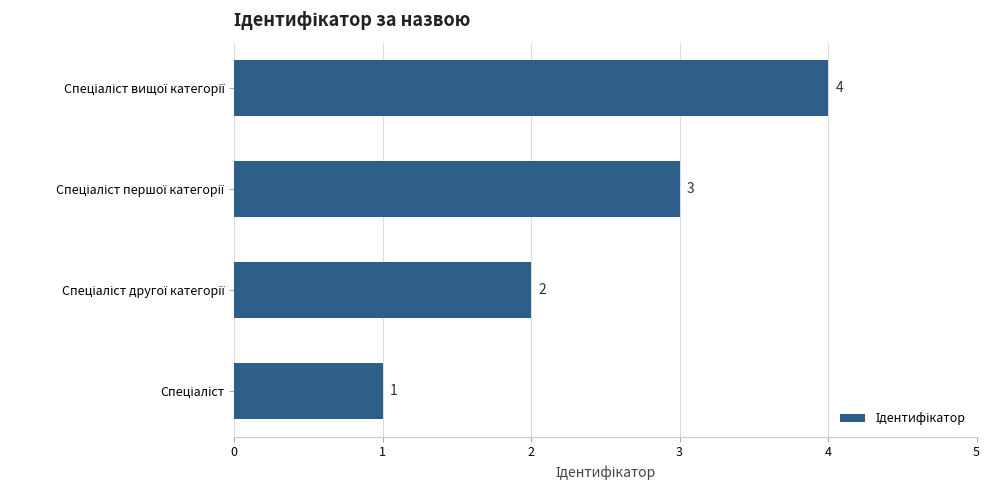

What is the sum of all values?

10